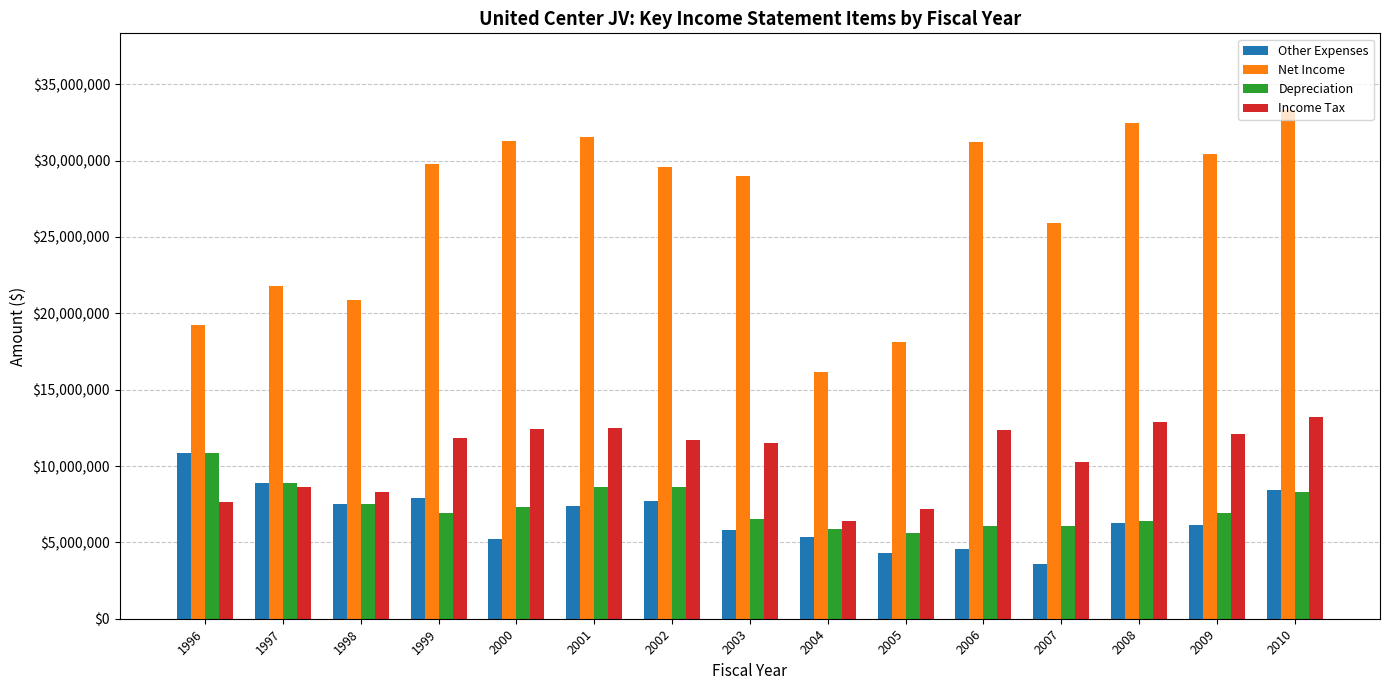

At 2000, list the series in order from largest to smallest.

Net Income, Income Tax, Depreciation, Other Expenses